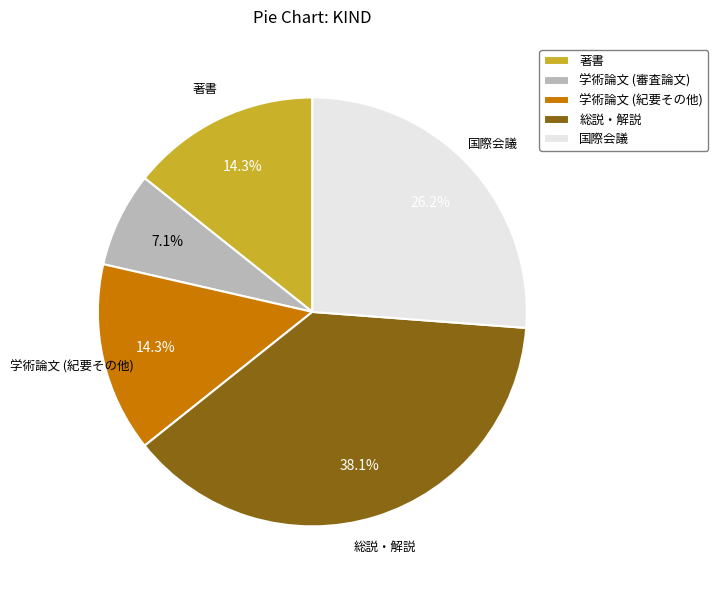

To the nearest percent, what is the difference between the largest and smallest slice percentages?

31%